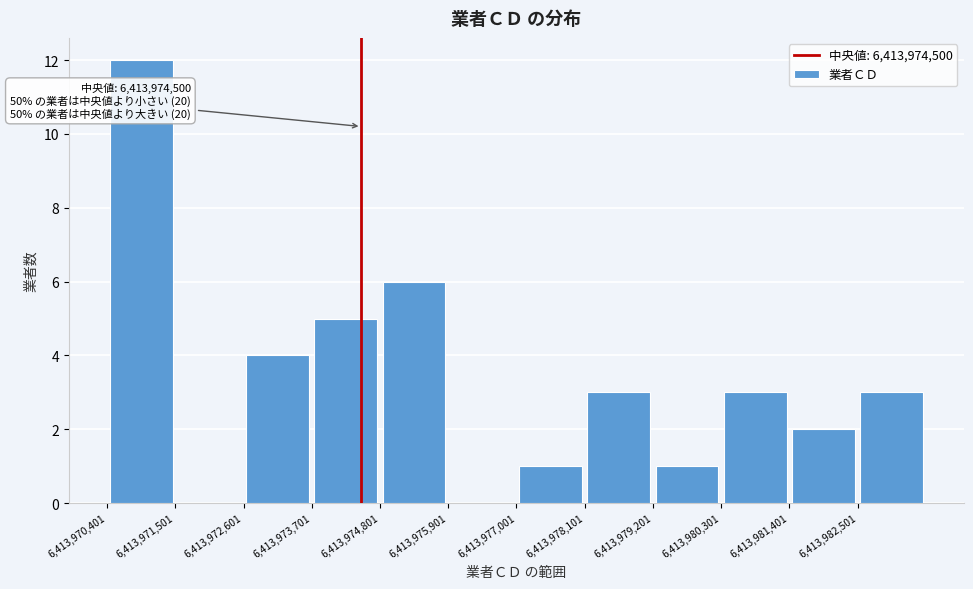

Which range on the x-axis has the tallest bar?

6413970400 to 6413971600